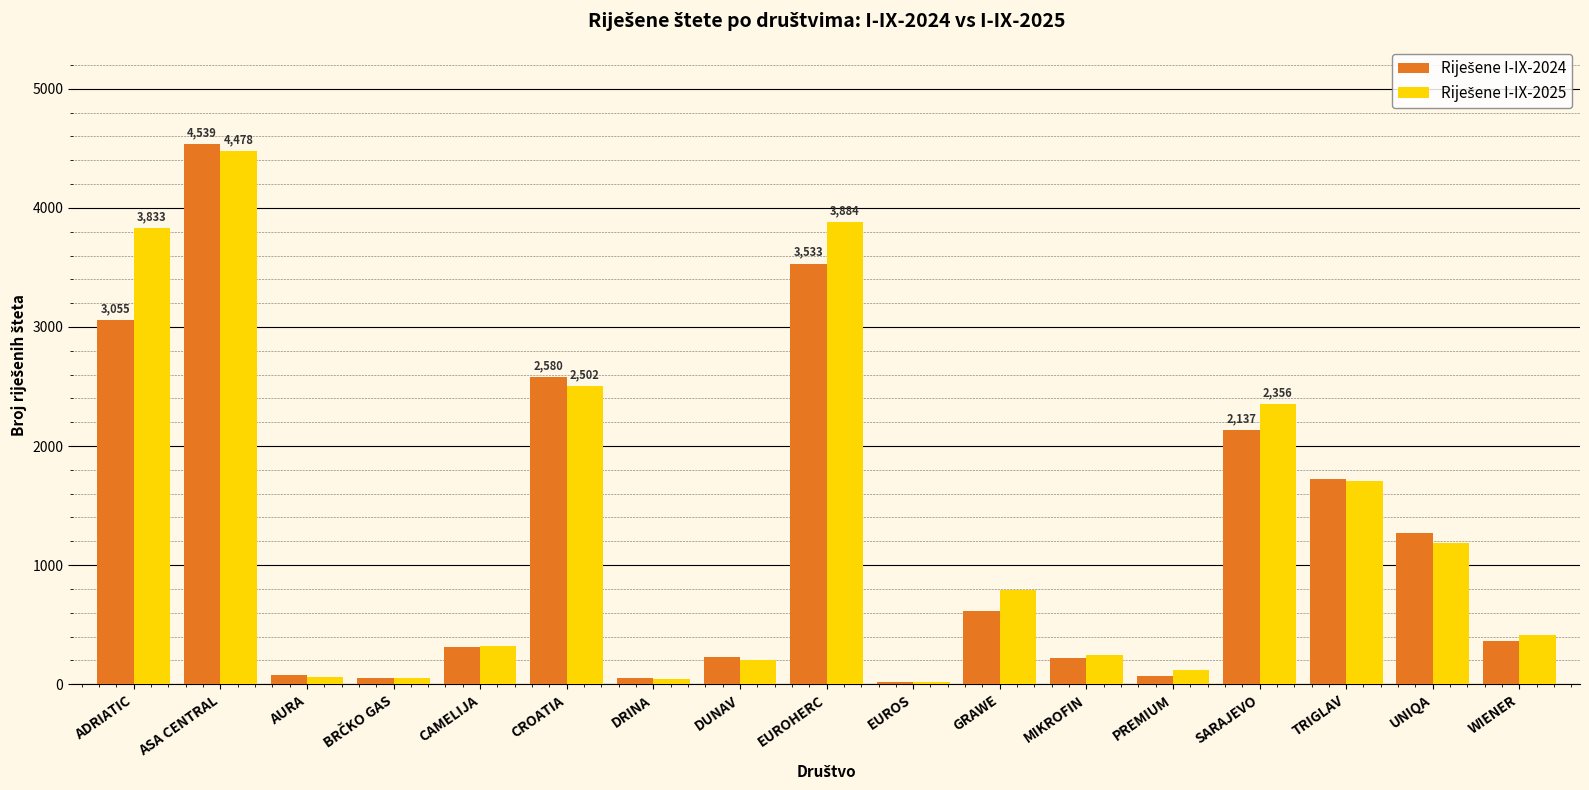

Are the bars horizontal?

No